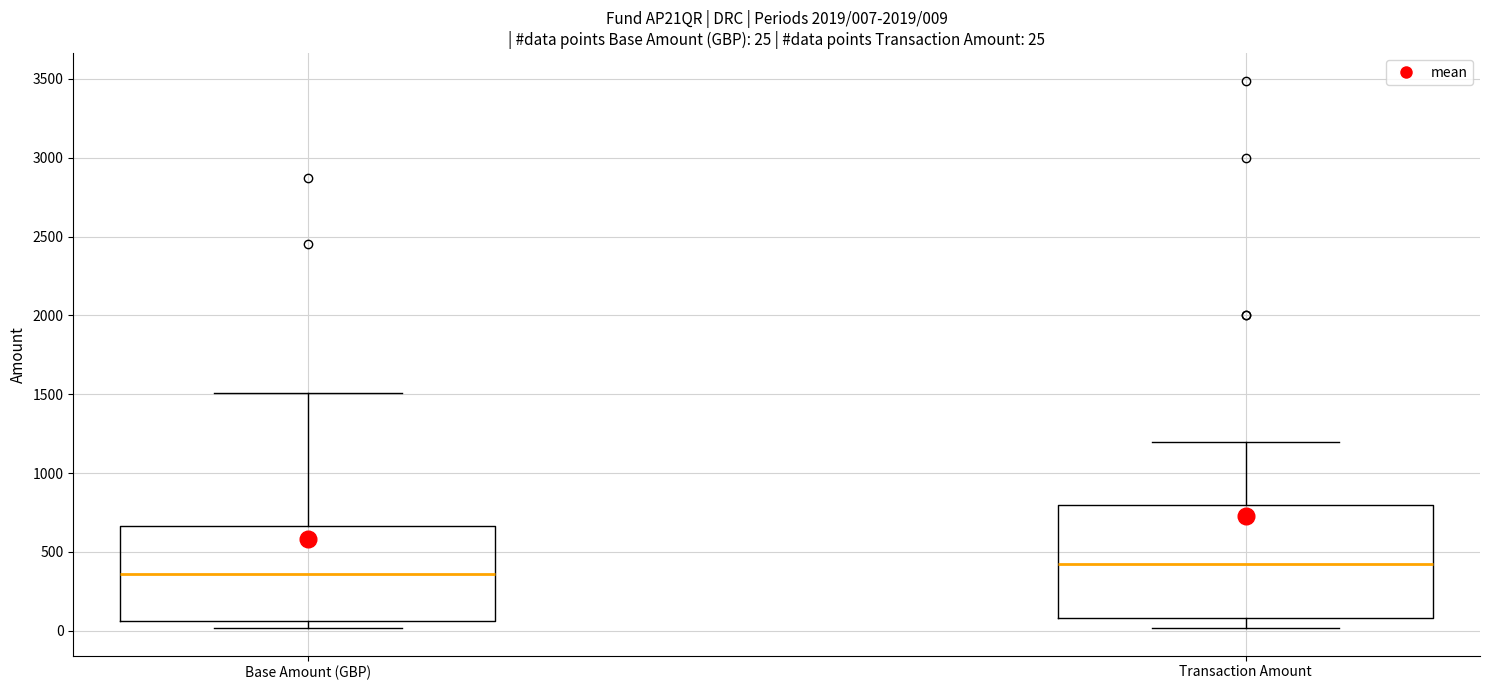

Which box is the tallest, from its lower edge to its upper edge?

Transaction Amount